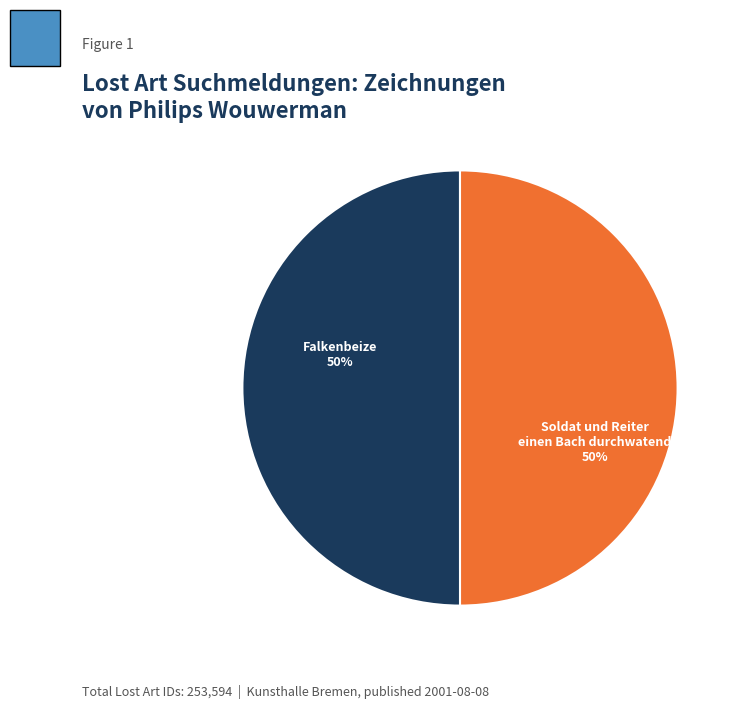

To the nearest percent, what portion does Soldat und Reiter einen Bach durchwatend represent?

50%